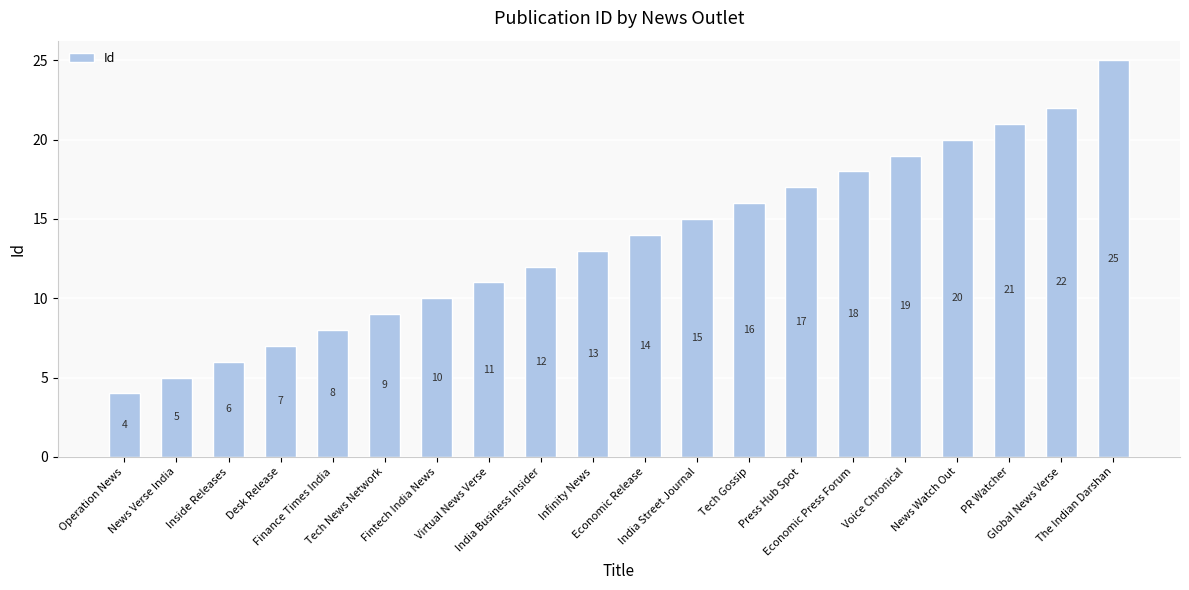

What is the sum of all values?

272